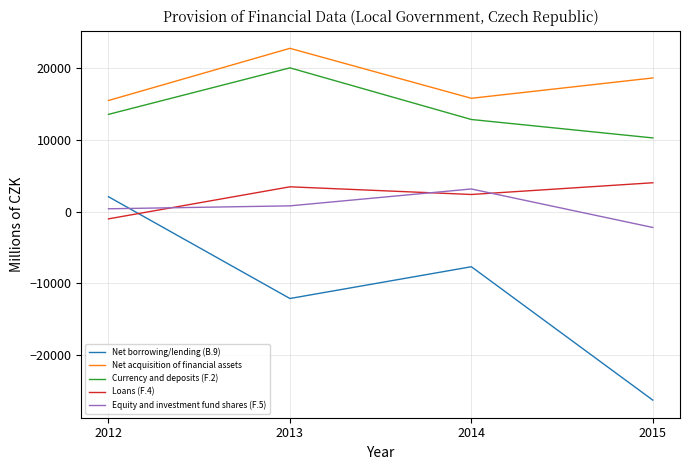

Is the value of Net borrowing/lending (B.9) at 2014 greater than the value of Equity and investment fund shares (F.5) at 2015?

No